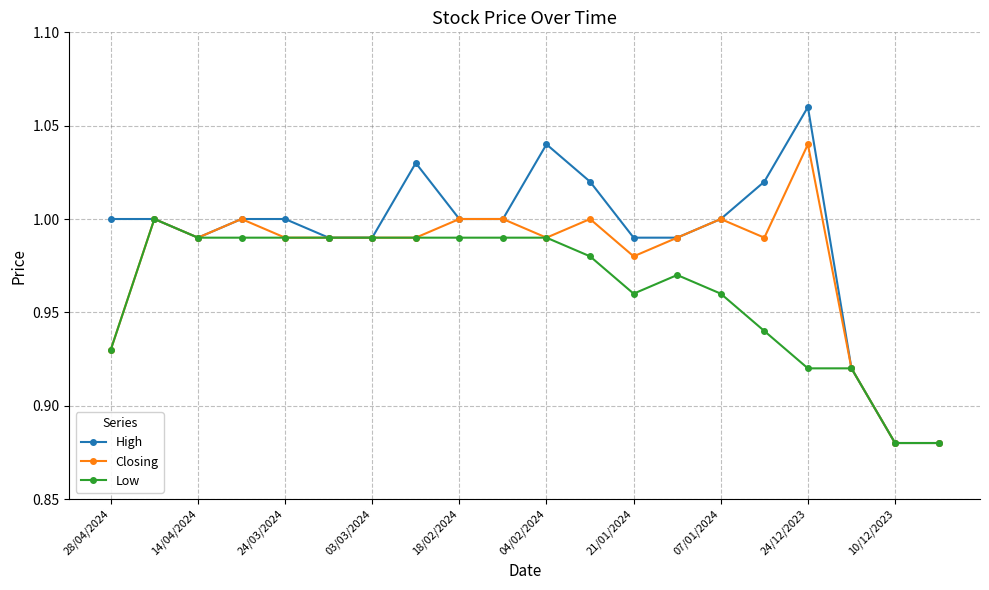

True or false: Low has more than 0 points higher than both neighbors.

True